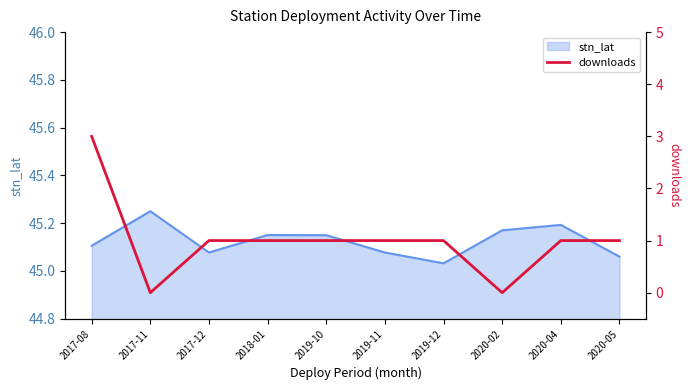

Where is the data nearest to the value 1?

2017-12